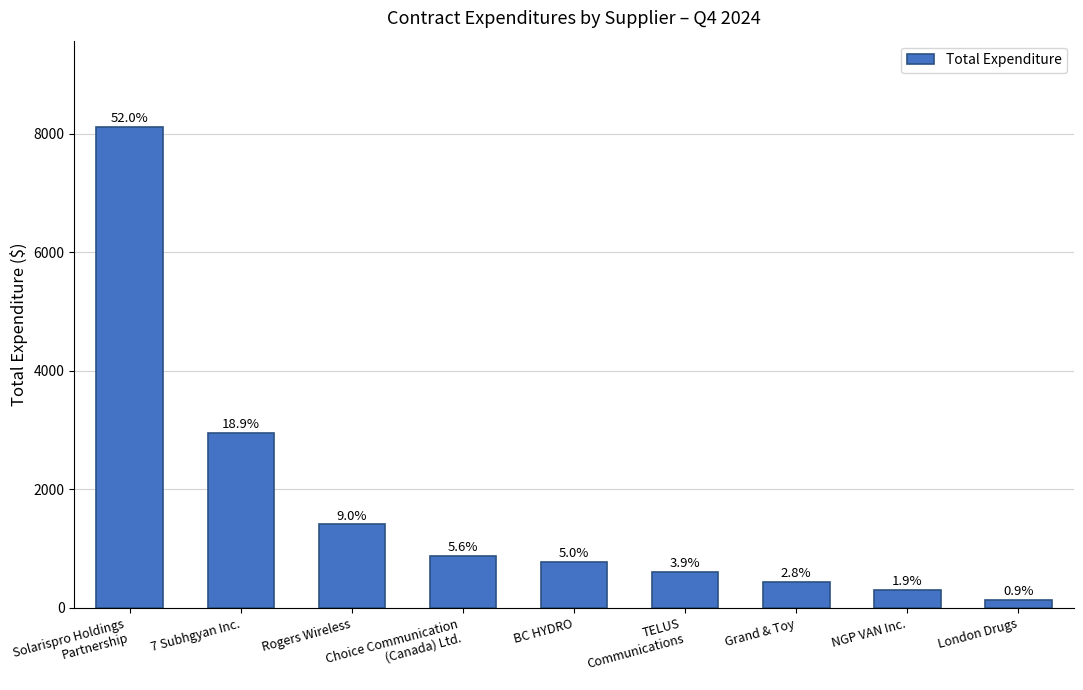

What is the greatest value displayed?

8112.9